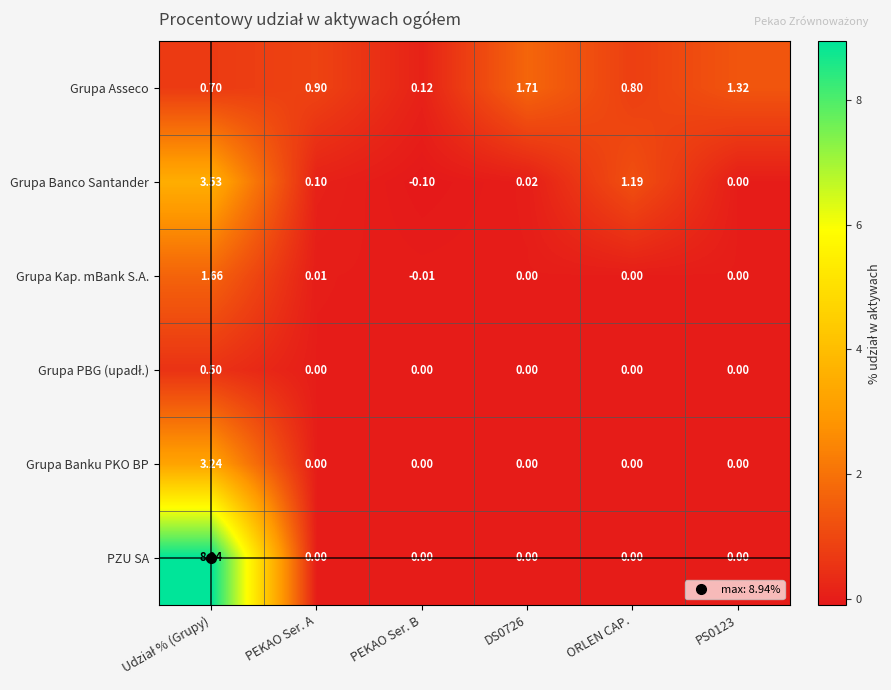

At how many categories does at least one series exceed 0?

6